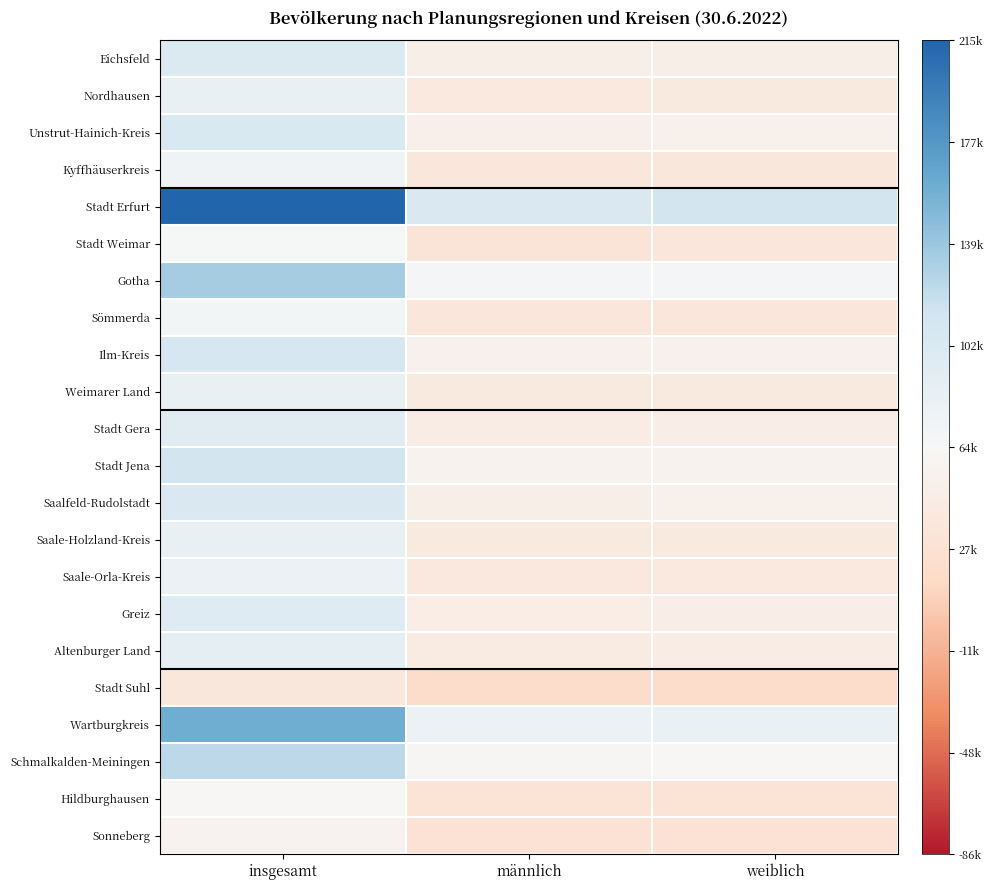

What is the total value across all series at insgesamt?

707456.3